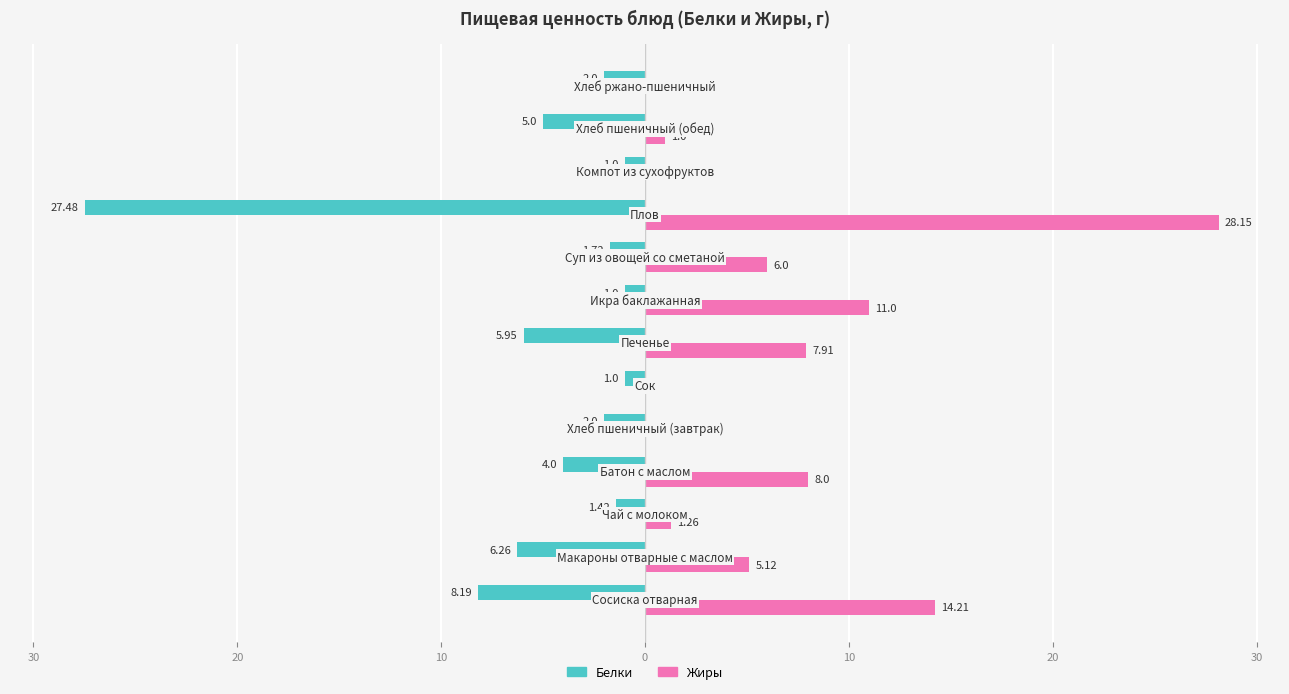

Which series has the largest total across all categories?

Жиры